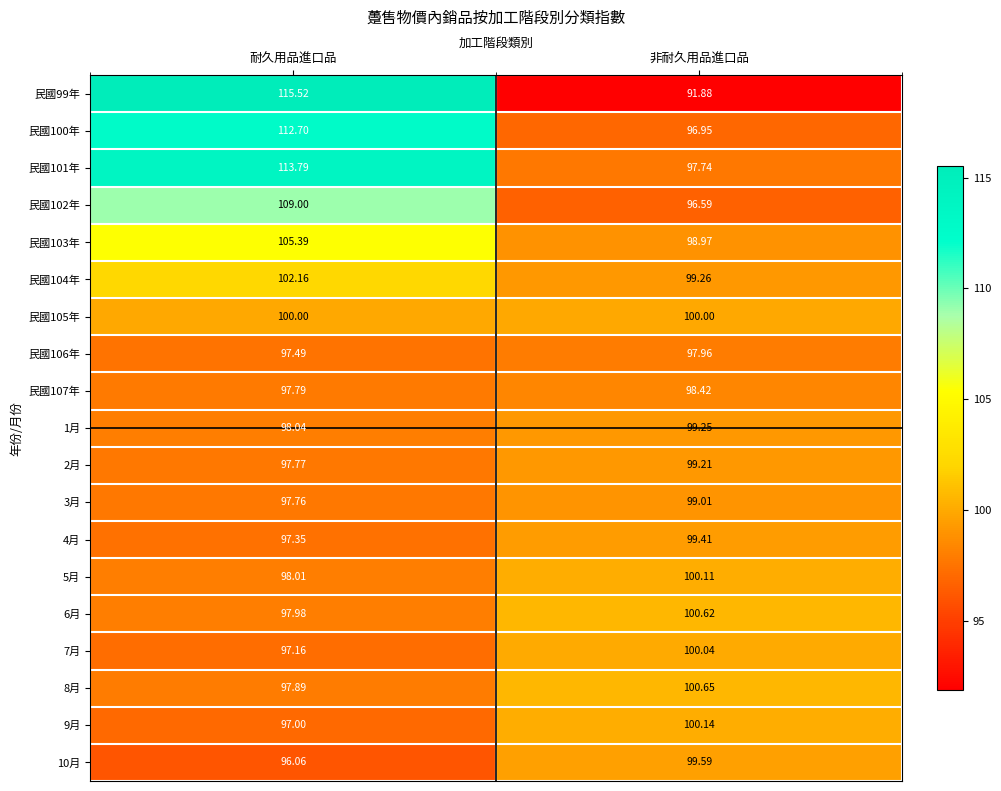

At which label is 民國102年 closest to 102?

非耐久用品進口品